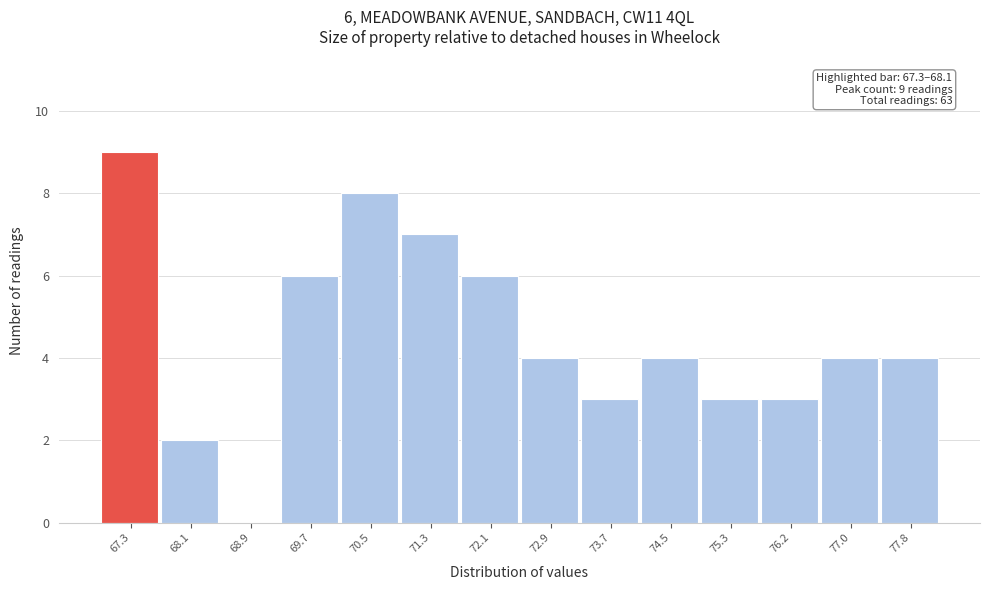

Reading left to right, what are all the values shown in this chart?

67.3=9	68.1=2	68.9=0	69.7=6	70.5=8	71.3=7	72.1=6	72.9=4	73.7=3	74.5=4	75.3=3	76.2=3	77.0=4	77.8=4